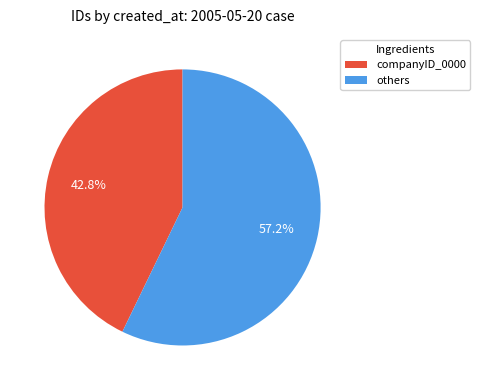

Is there a majority slice in this chart?

Yes